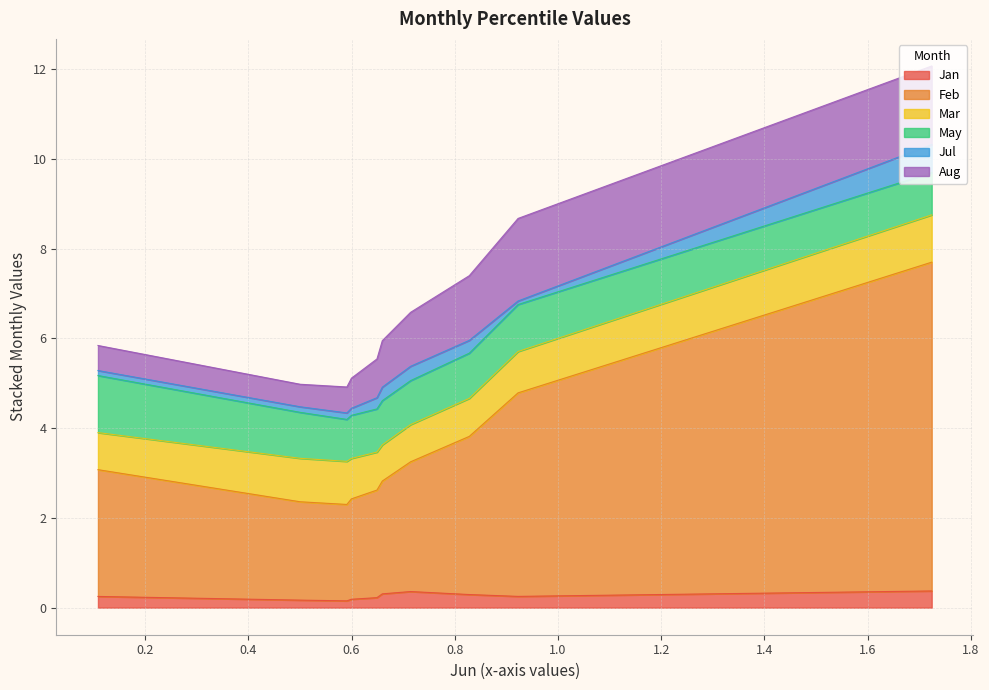

In May, how many points are lower than both neighbors (excluding endpoints)?

2